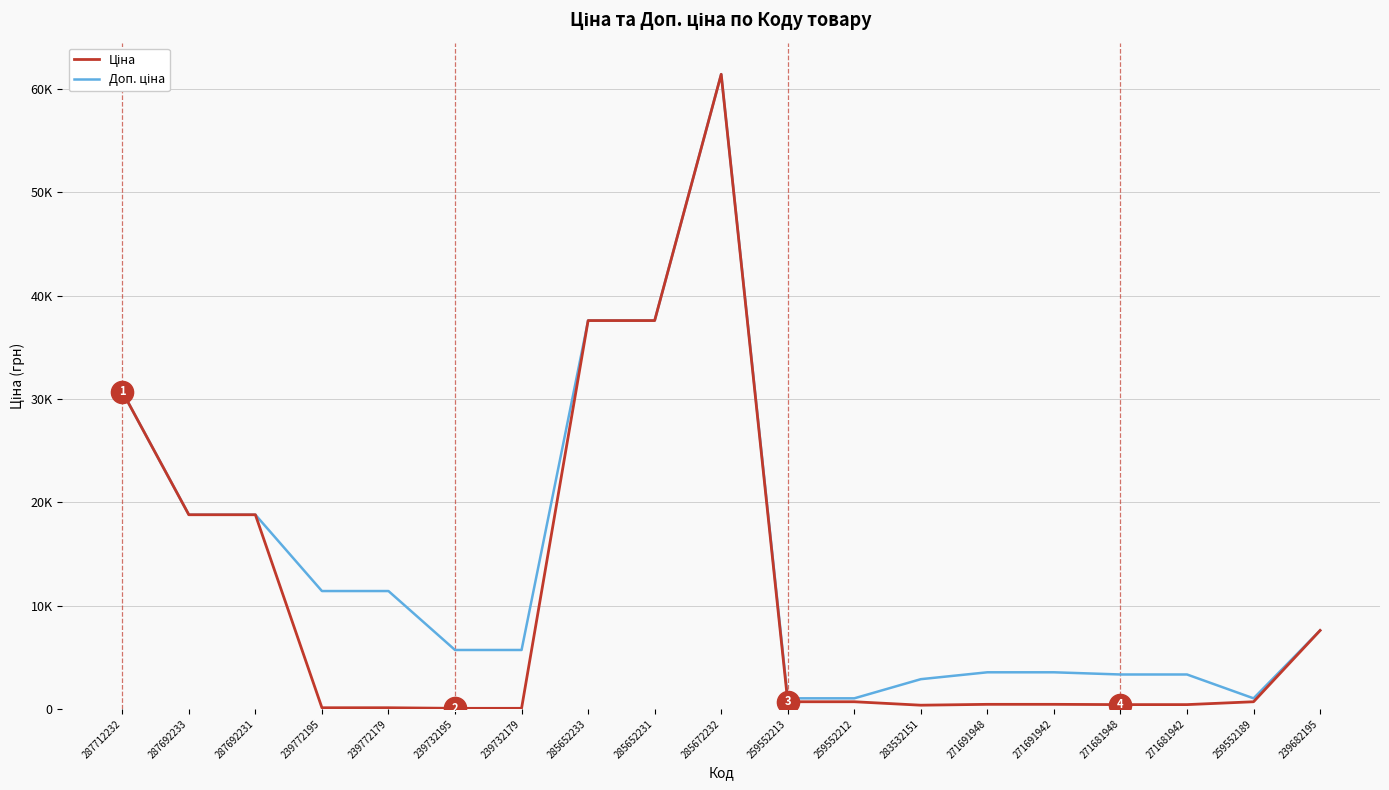

What is the label of the 11th point from the left?

259552213